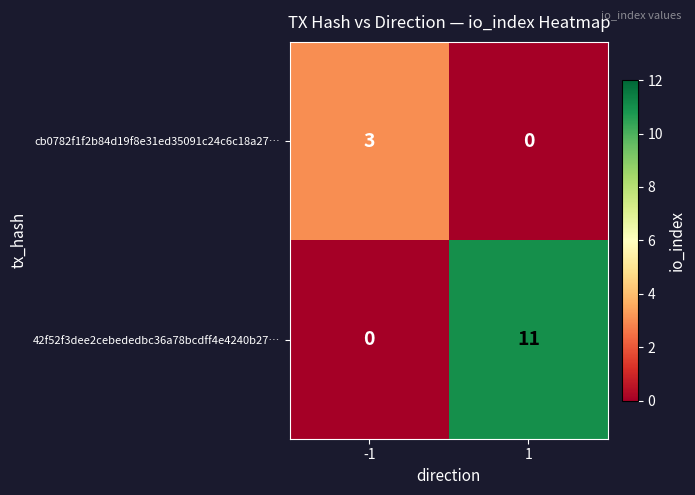

Which series has the largest total across all categories?

42f52f3dee2cebededbc36a78bcdff4e4240b27…